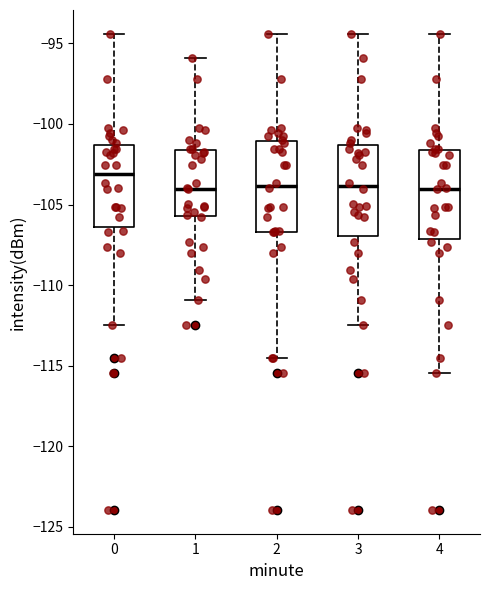

Reading left to right, read every box against the y-axis: the position of its median line, the range the box covers, and the ends of its whiskers. The values are not printed on the chart, so give them approximately, as read against the axis.

0: median -103.0, box -106.5 to -101.5, whiskers -112.5 to -94.5
1: median -104.0, box -105.5 to -101.5, whiskers -111.0 to -96.0
2: median -104.0, box -106.5 to -101.0, whiskers -114.5 to -94.5
3: median -104.0, box -107.0 to -101.5, whiskers -112.5 to -94.5
4: median -104.0, box -107.0 to -101.5, whiskers -115.5 to -94.5